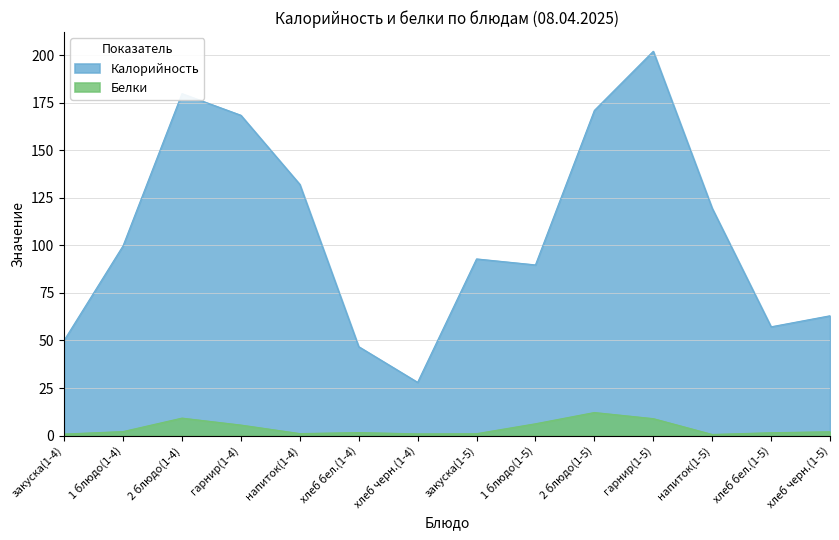

Rank the series by their average value, from lowest to highest.

Белки, Калорийность